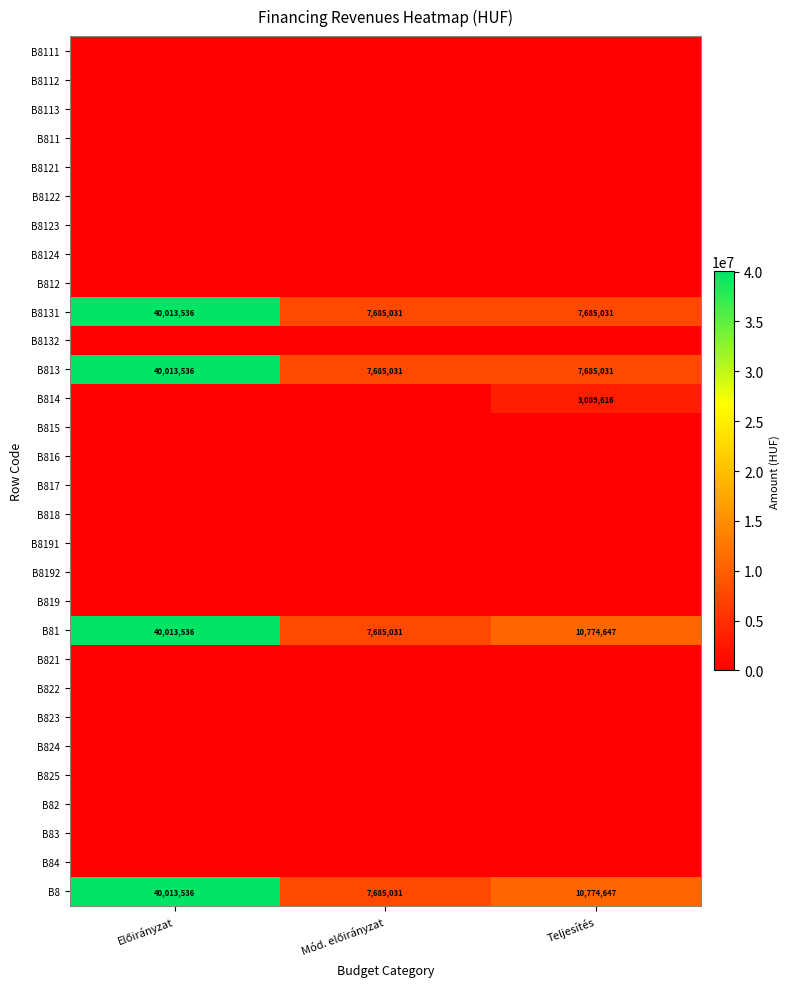

Which label corresponds to the largest value in the chart?

Előirányzat